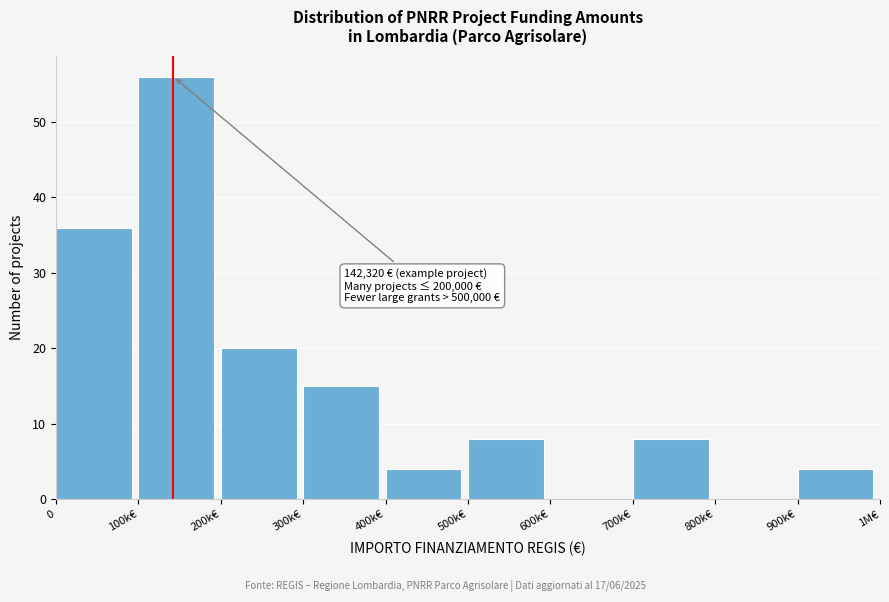

Reading left to right, list all the values displayed in this chart.

0=36	100k€=56	200k€=20	300k€=15	400k€=4	500k€=8	600k€=0	700k€=8	800k€=0	900k€=4